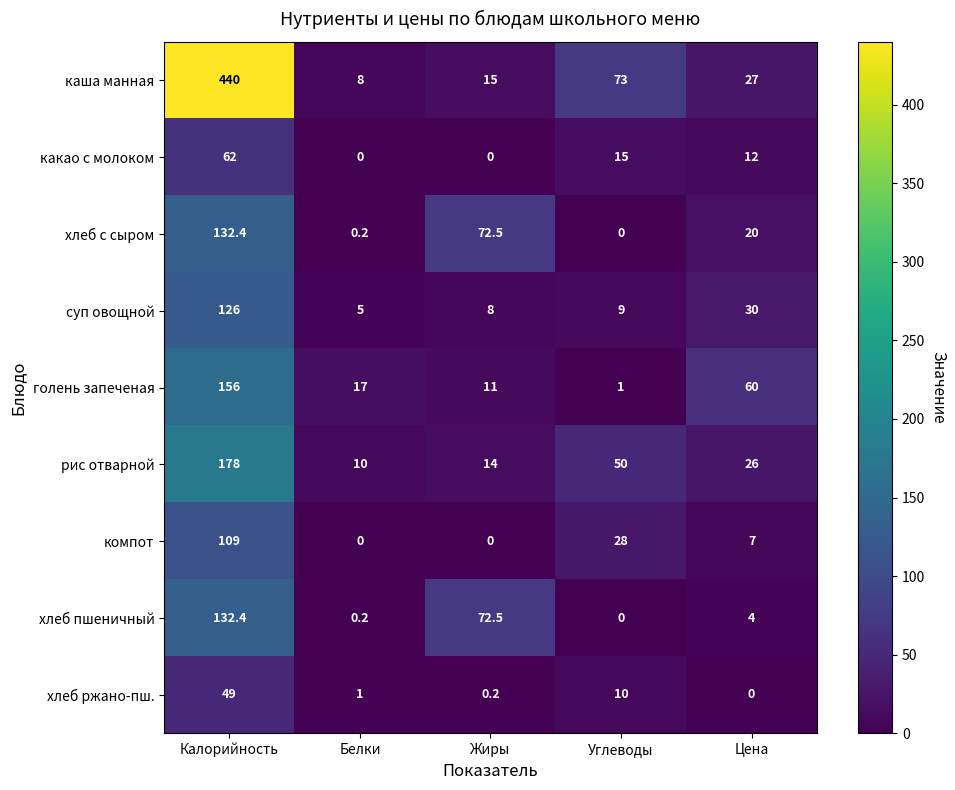

The голень запеченая series shows 15.7 at Жиры. True or false?

False